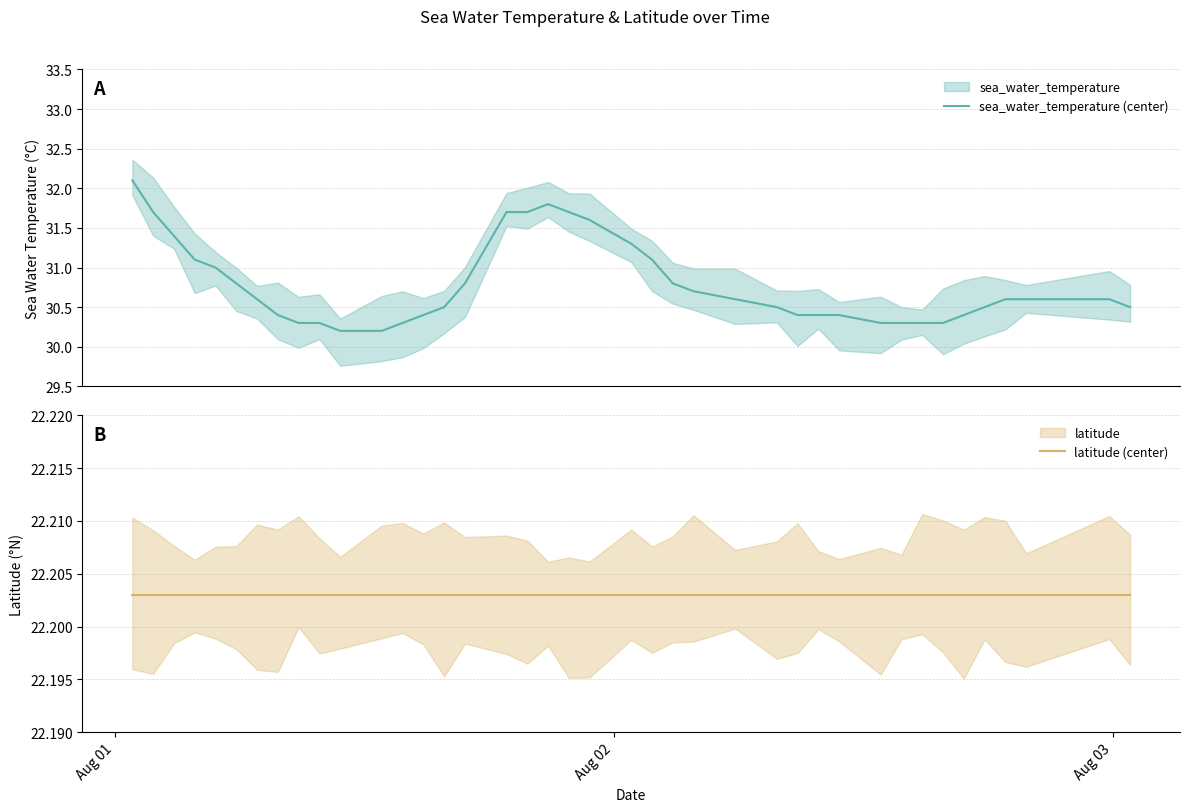

True or false: sea_water_temperature (center) and latitude (center) intersect in this chart.

False